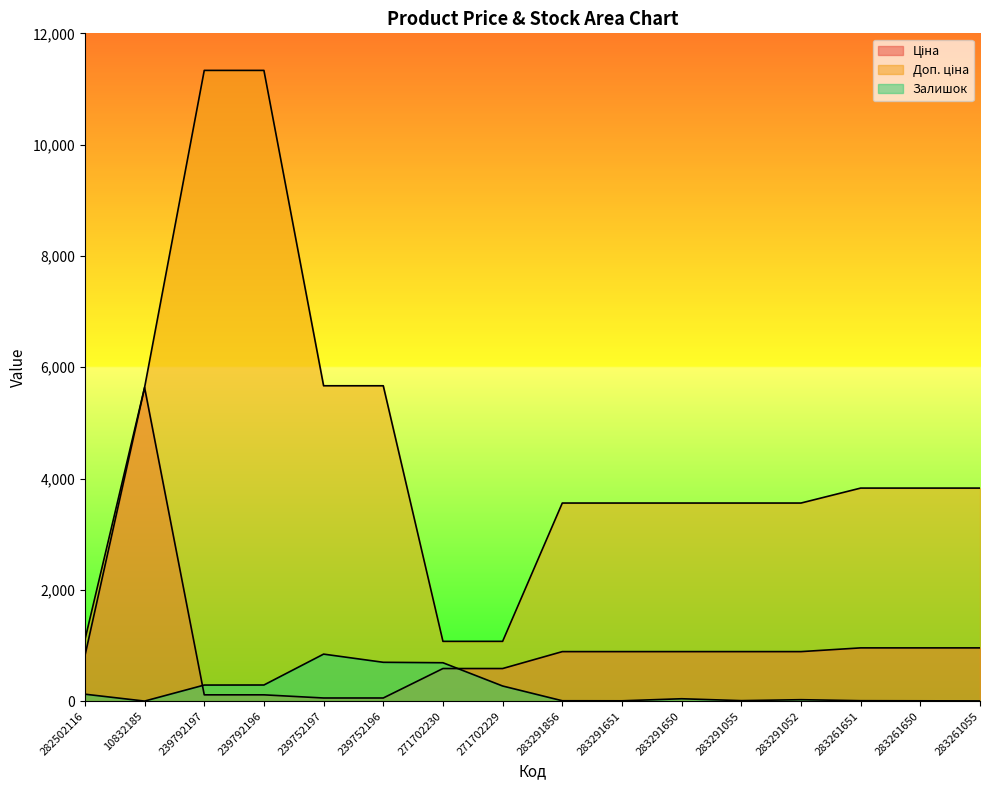

What is the label of the 1st point from the left?

282502116